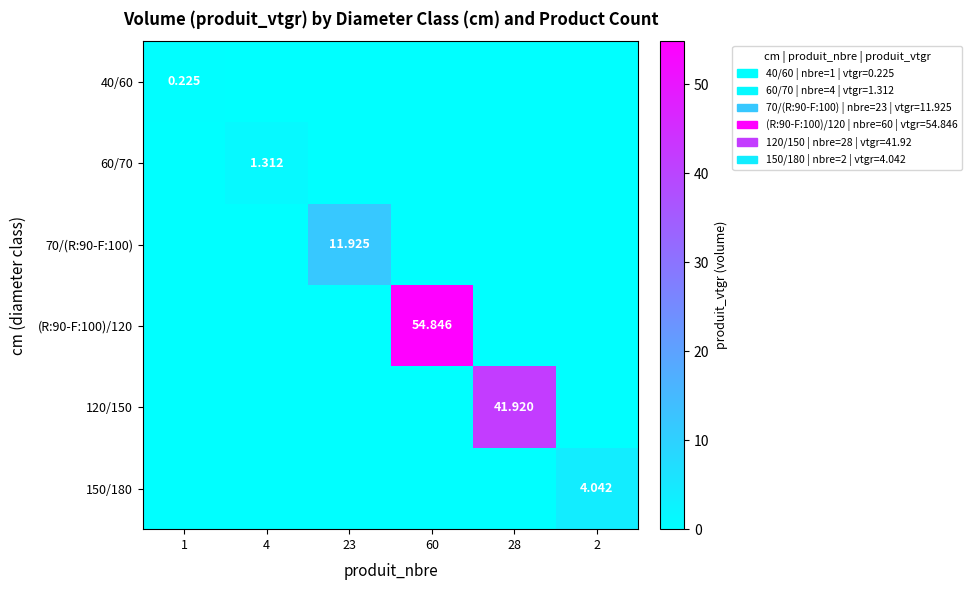

What is the total value across all series at 1?

0.2